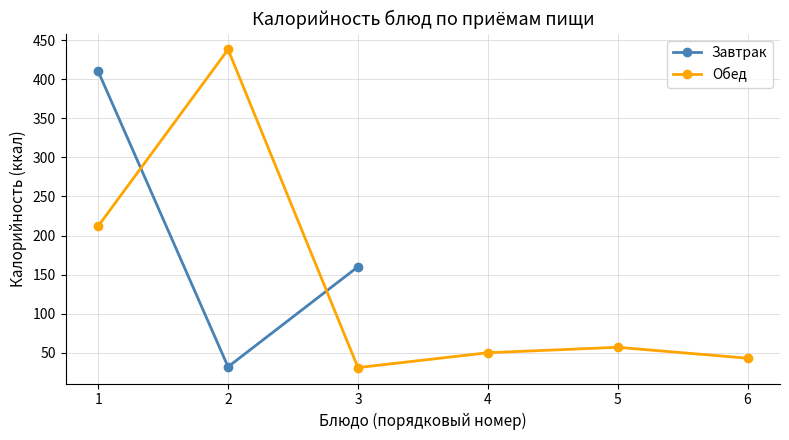

What is the total value across all series at 2?

470.0